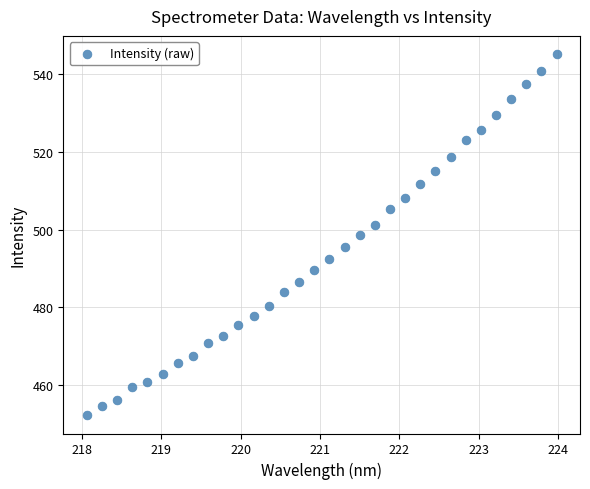

What is the range of X values (max minus min)?

5.9